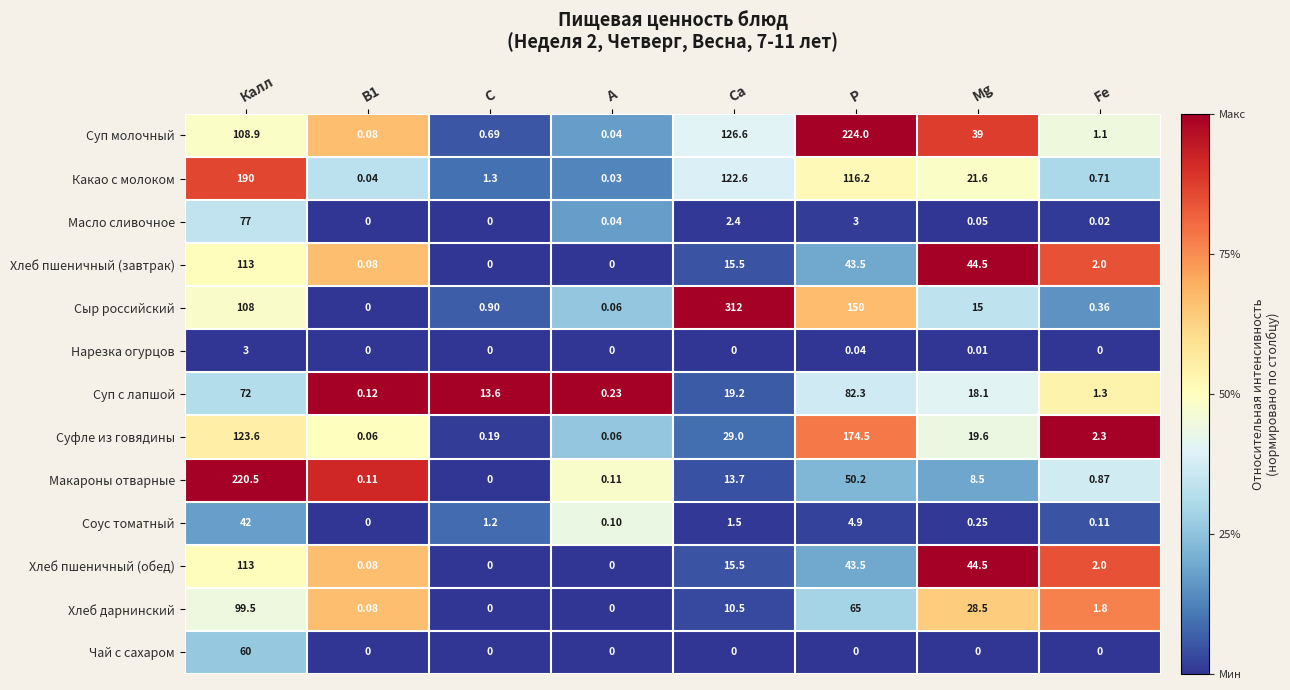

Which category has the highest value across all series?

Са